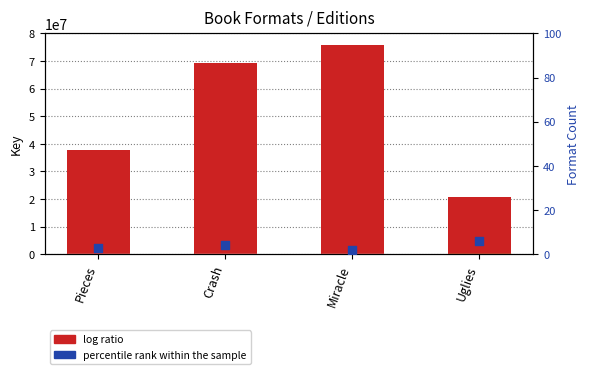

At which category is the sum across all series the highest?

Miracle